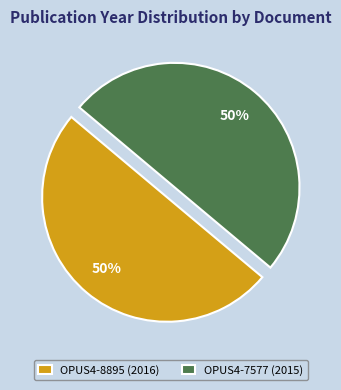

To the nearest percent, what percentage of the pie is OPUS4-8895?

50%